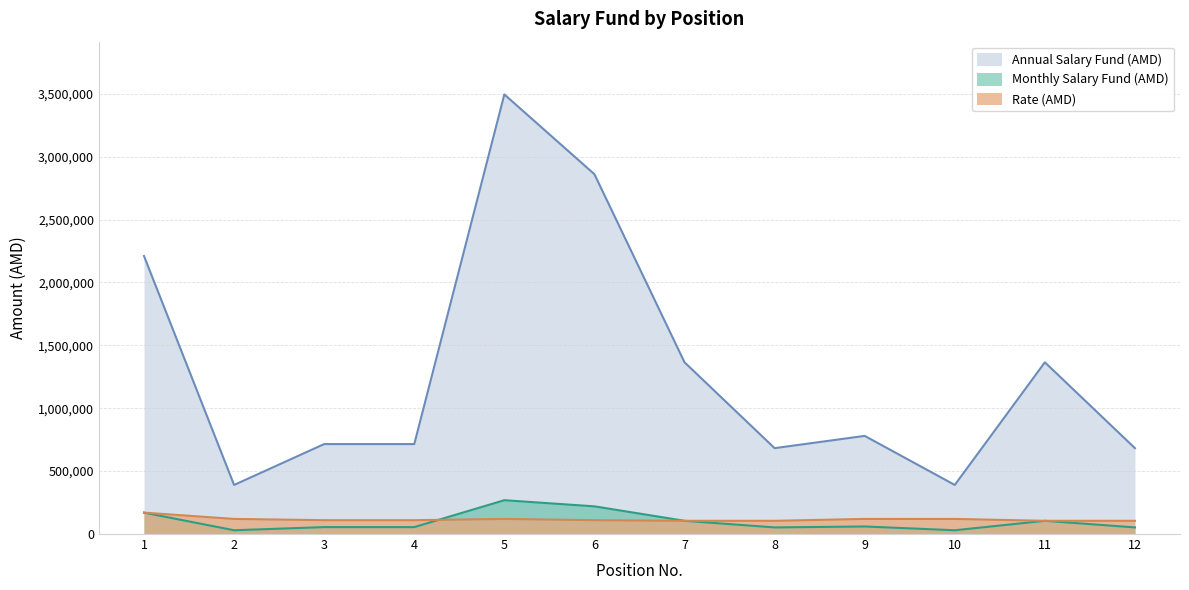

After their last crossing, which series has the higher values: Rate (AMD) or Annual Salary Fund (AMD)?

Annual Salary Fund (AMD)